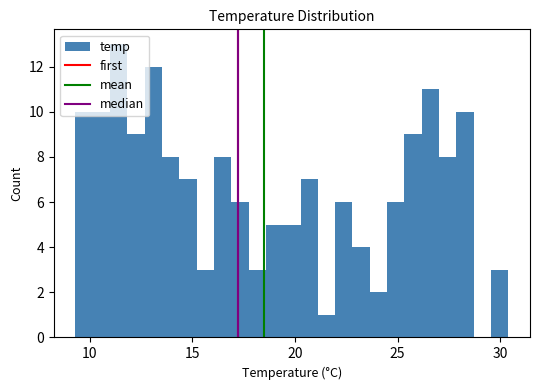

Read against the x-axis, roughly where is the centre of the tallest bar?

11.5